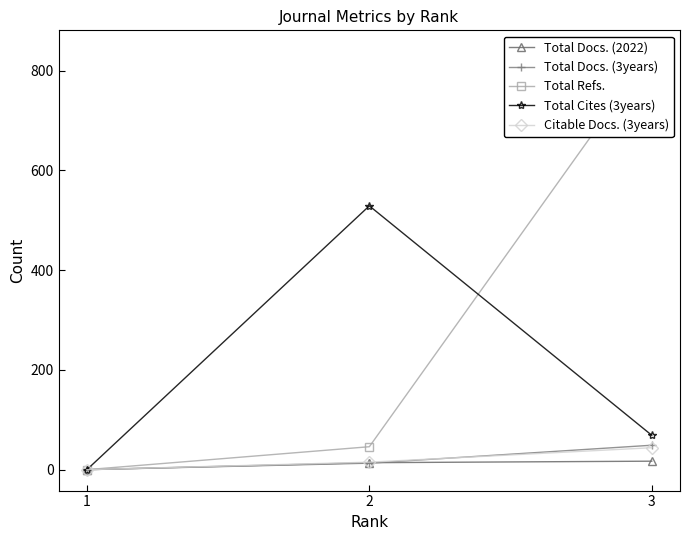

Reading left to right, list all the values displayed in this chart.

Total Docs. (2022): 0	14	17
Total Docs. (3years): 0	13	49
Total Refs.: 0	46	839
Total Cites (3years): 0	529	69
Citable Docs. (3years): 0	15	44